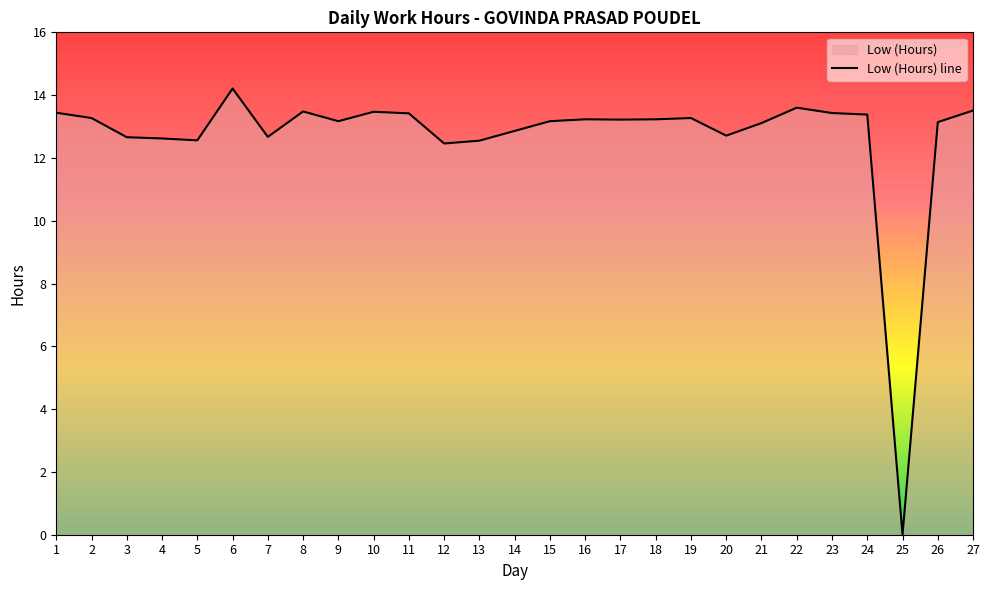

List the labels in order of value, largest first.

6, 22, 27, 8, 10, 1, 23, 11, 24, 2, 19, 16, 18, 17, 9, 15, 26, 21, 14, 20, 7, 3, 4, 5, 13, 12, 25